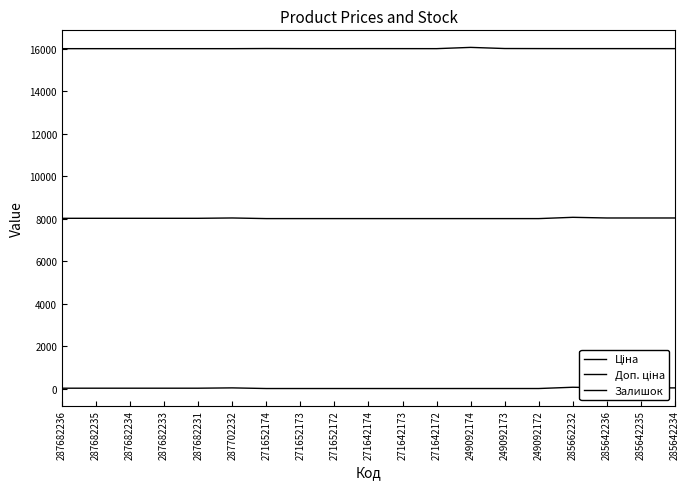

What is the spread (max minus min) of values at 249092173?

16006.2